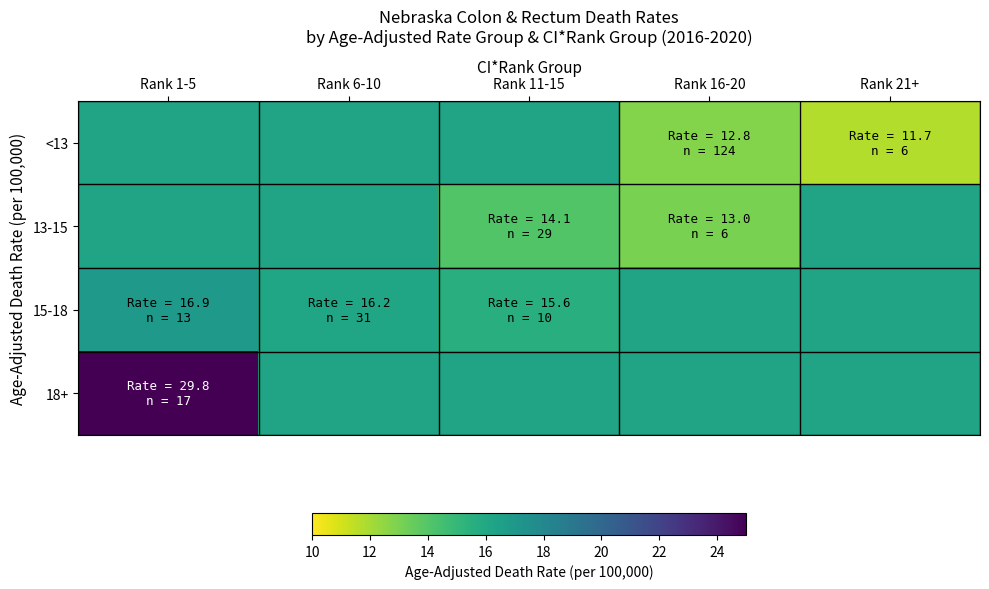

Reading left to right, list all the values displayed in this chart.

<13: Rank 1-5=16.3	Rank 6-10=16.3	Rank 11-15=16.3	Rank 16-20=12.8	Rank 21+=11.7
13-15: Rank 1-5=16.3	Rank 6-10=16.3	Rank 11-15=14.1	Rank 16-20=13.0	Rank 21+=16.3
15-18: Rank 1-5=16.9	Rank 6-10=16.2	Rank 11-15=15.6	Rank 16-20=16.3	Rank 21+=16.3
18+: Rank 1-5=29.8	Rank 6-10=16.3	Rank 11-15=16.3	Rank 16-20=16.3	Rank 21+=16.3